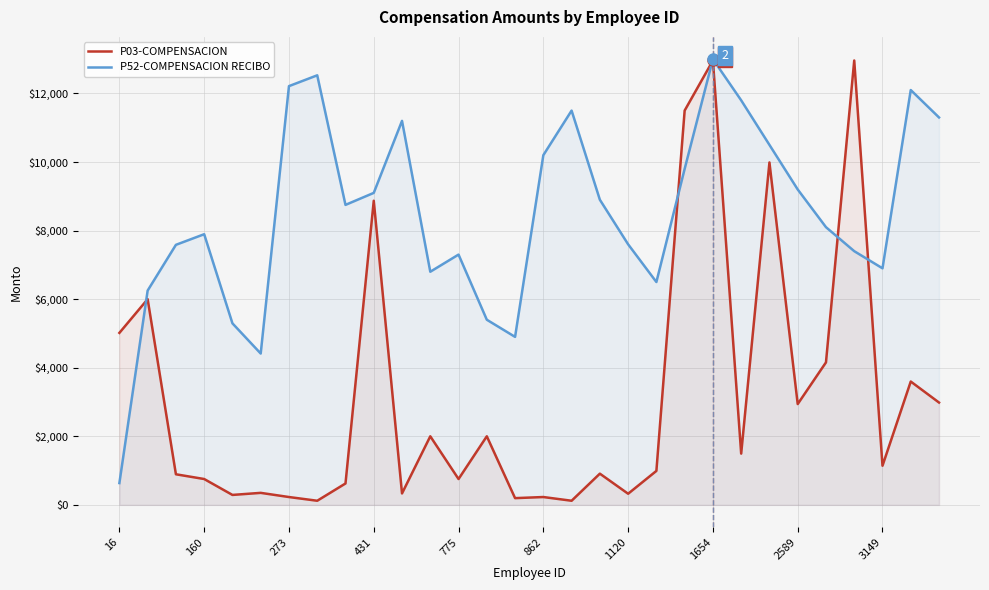

The value of P52-COMPENSACION RECIBO at 16 is 418.6. True or false?

False